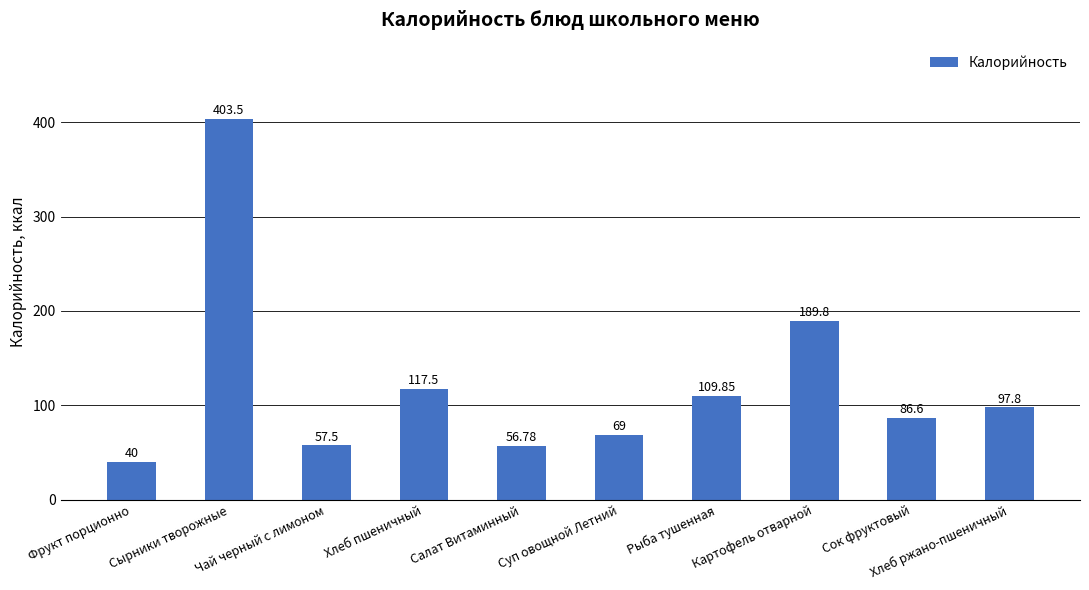

What is the change in value from Суп овощной Летний to Сок фруктовый?

+17.6